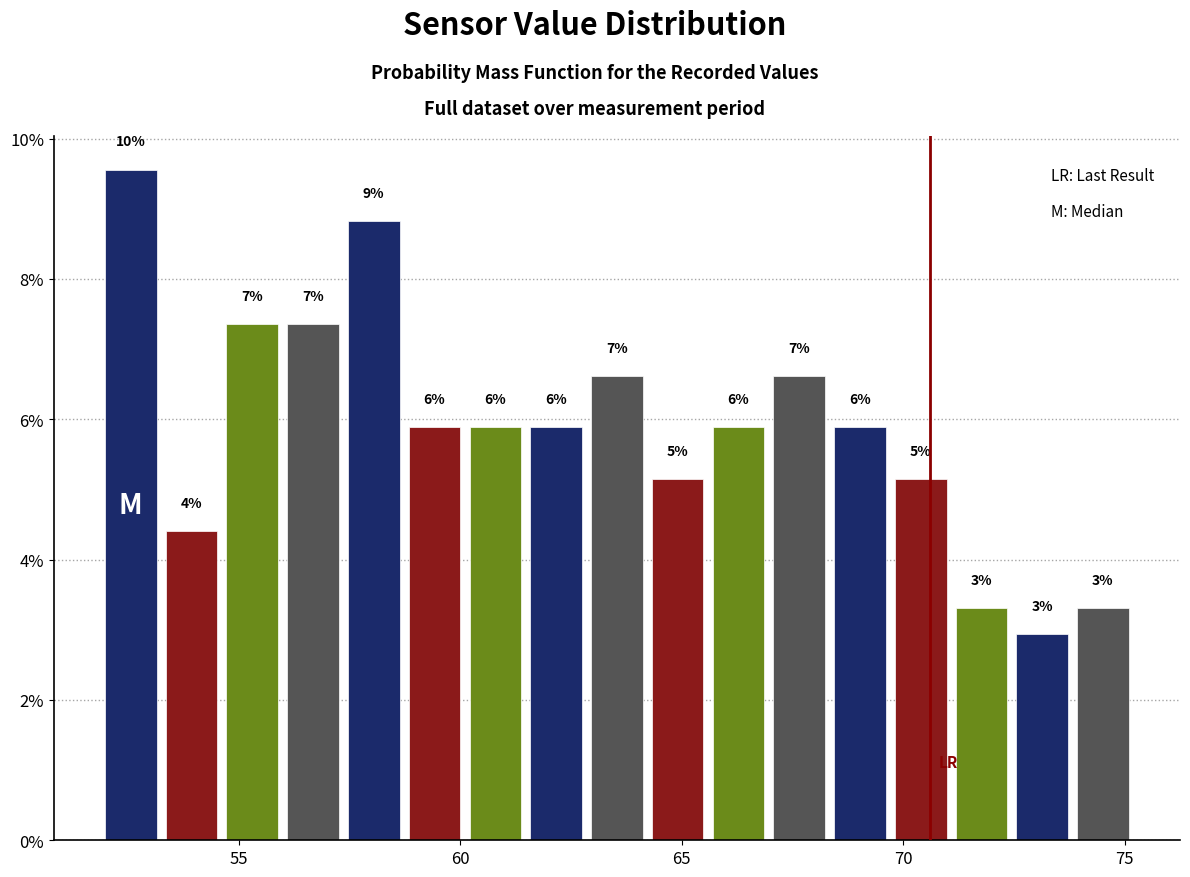

Read against the x-axis, roughly where is the centre of the tallest bar?

52.5